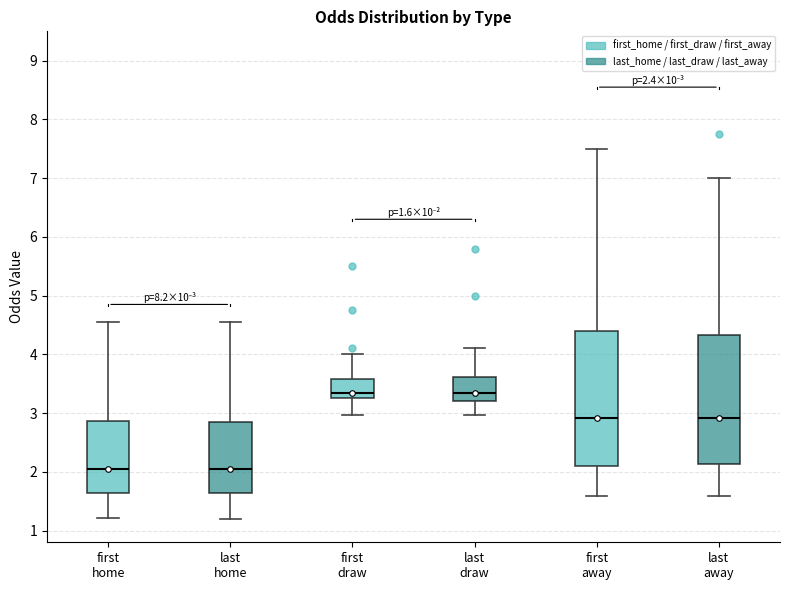

Which box is the tallest, from its lower edge to its upper edge?

first away